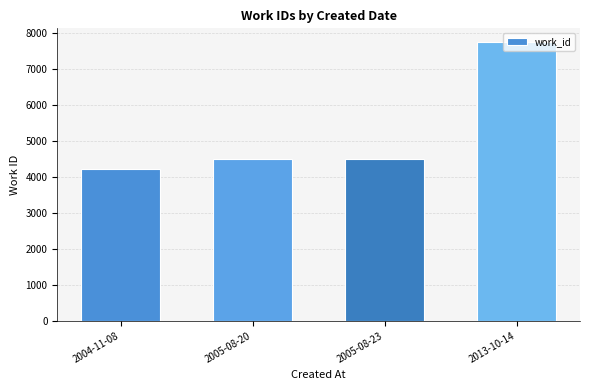

What is the smallest value displayed?

4200